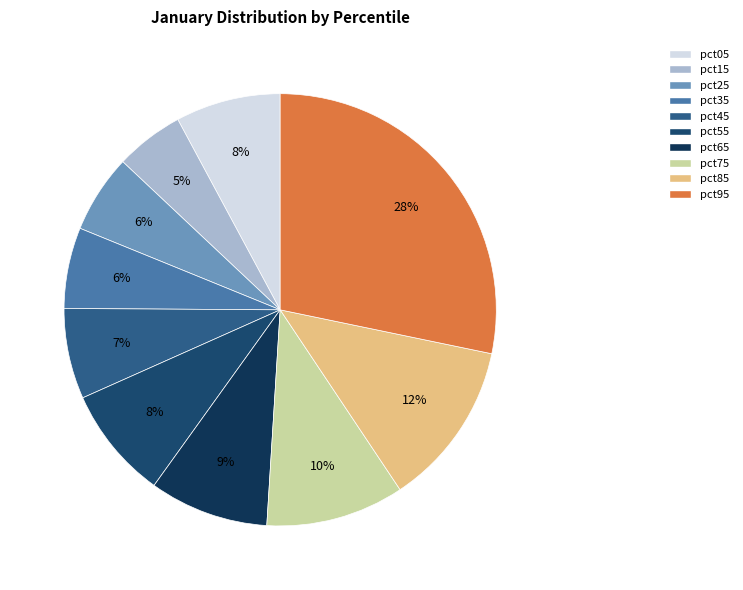

How many segments does this pie chart have?

10